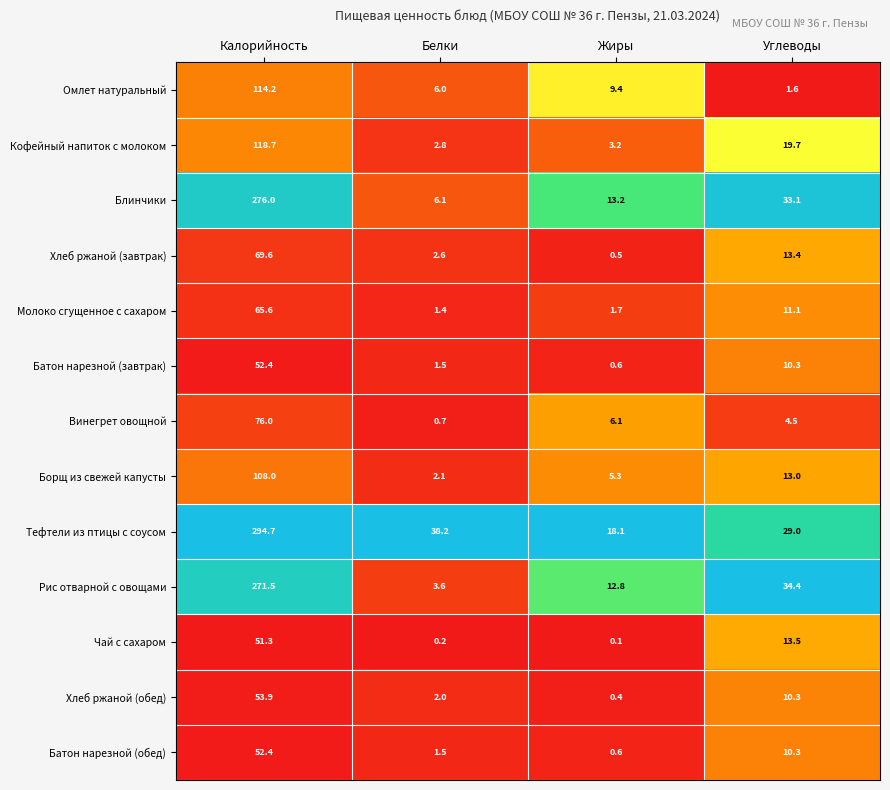

What is the total value across all series at Углеводы?

204.2